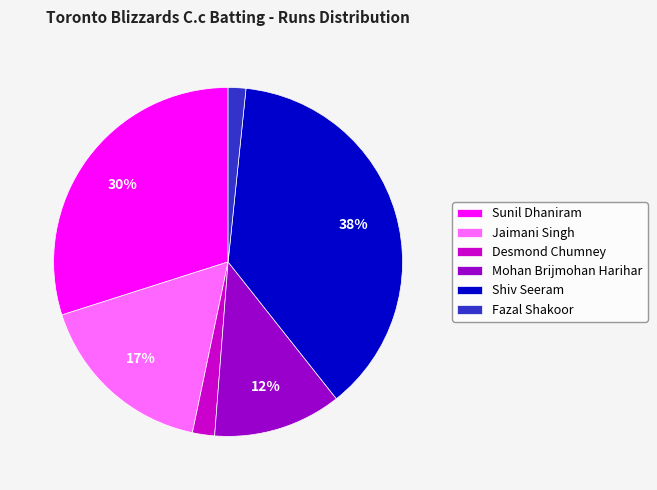

How many slices are in this pie chart?

6